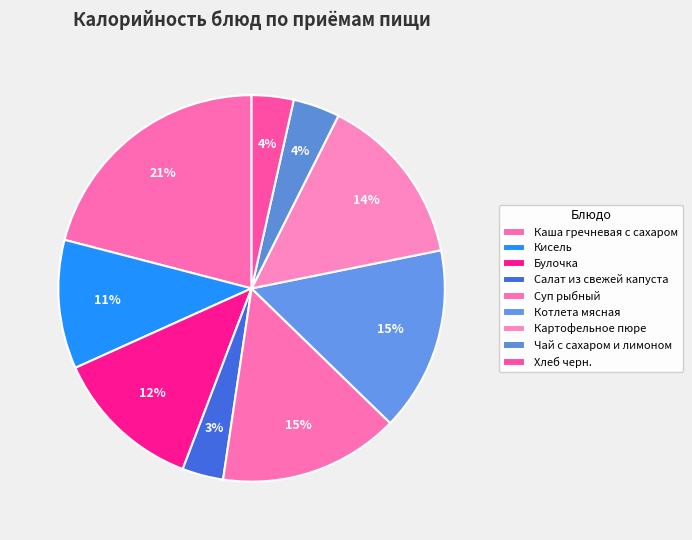

To the nearest percent, what is the average slice percentage?

11%